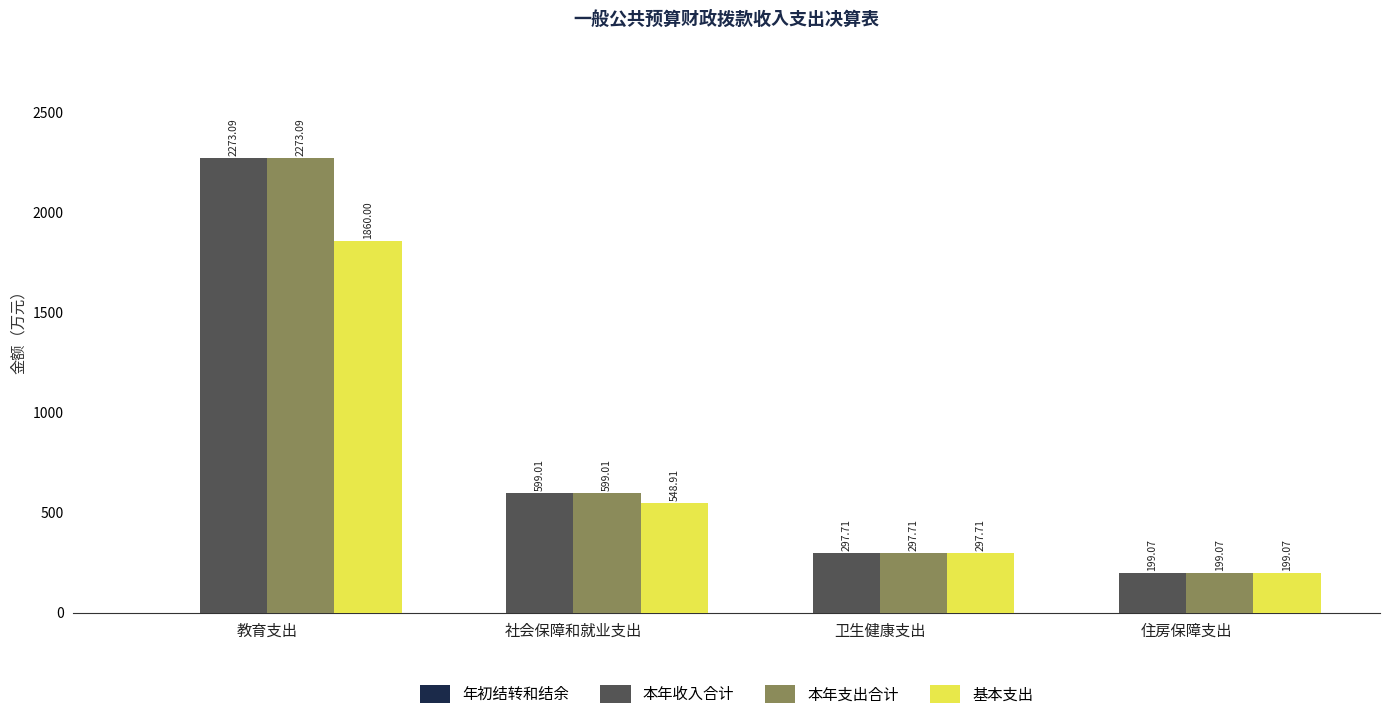

What is the difference between the maximum and second lowest values in the 基本支出 series?

1562.3